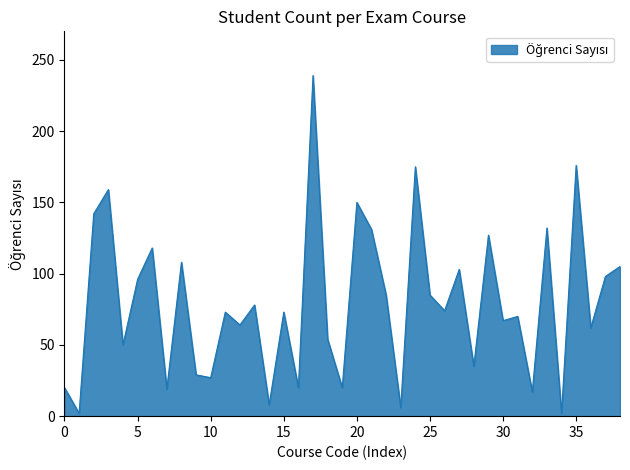

What is the difference between the maximum and minimum values?

237